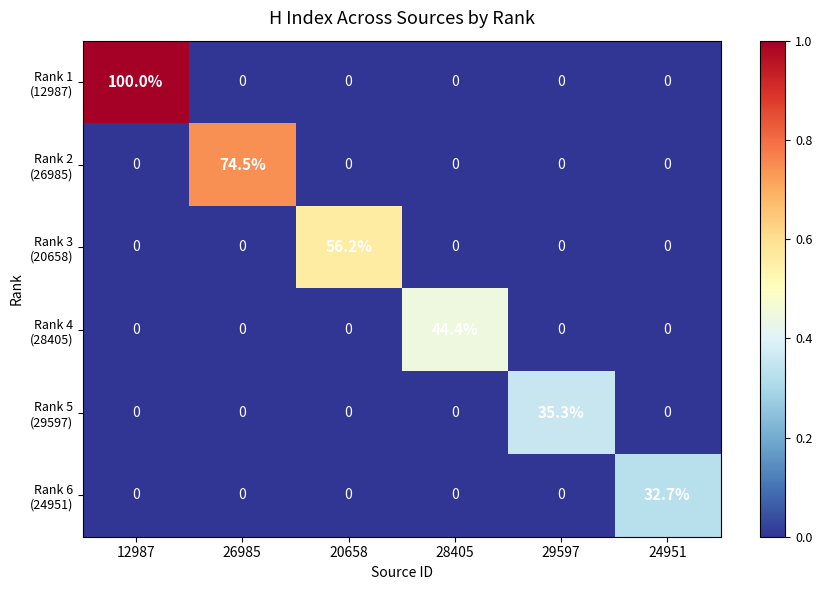

At which category does the chart reach its peak across all series?

12987